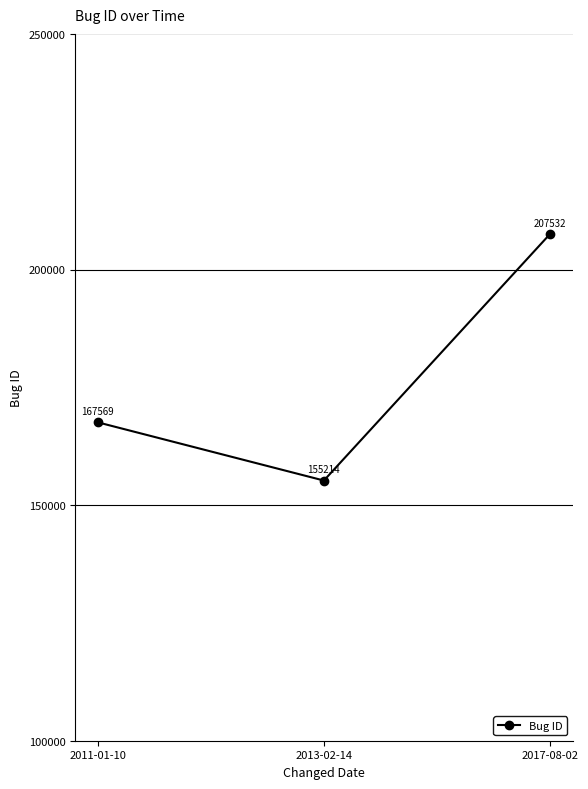

What position from the right is 2013-02-14?

2